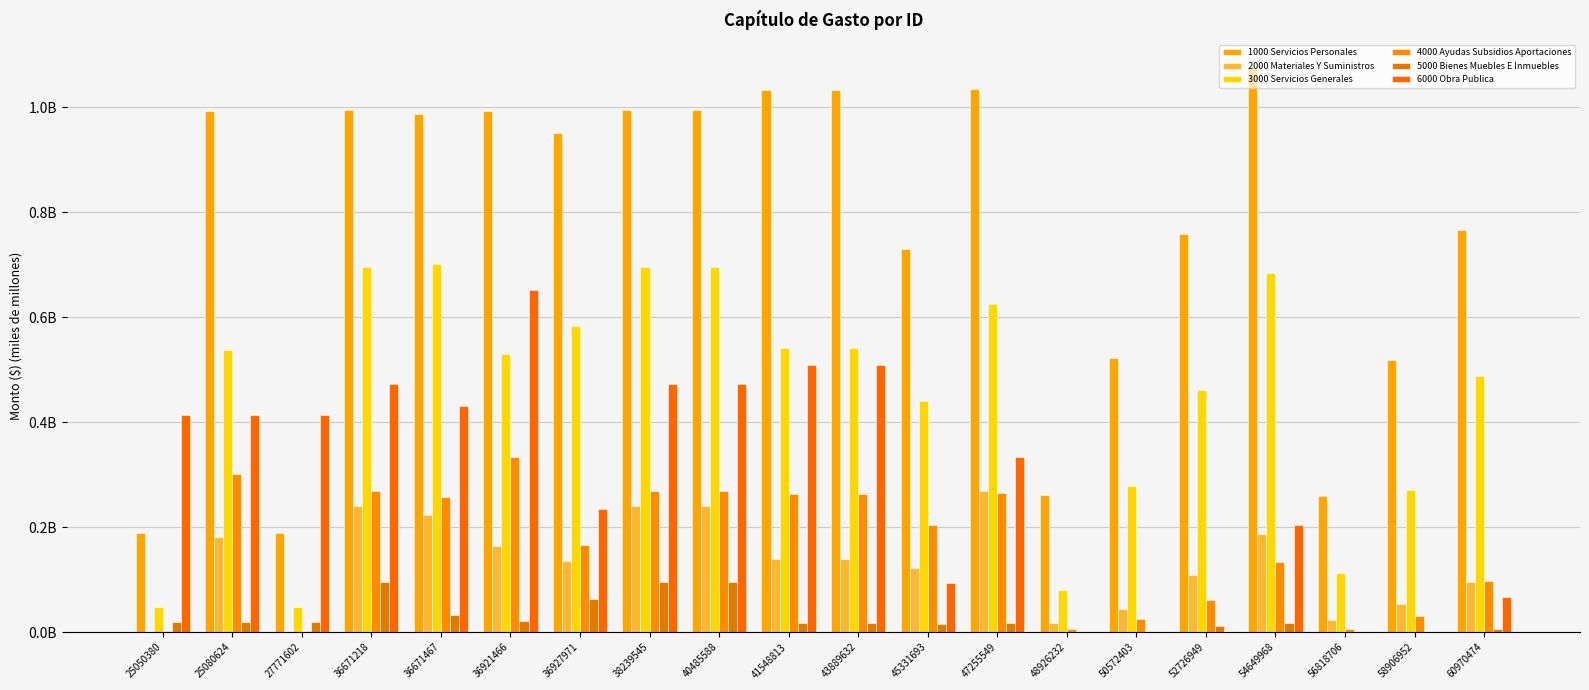

Are the bars horizontal?

No